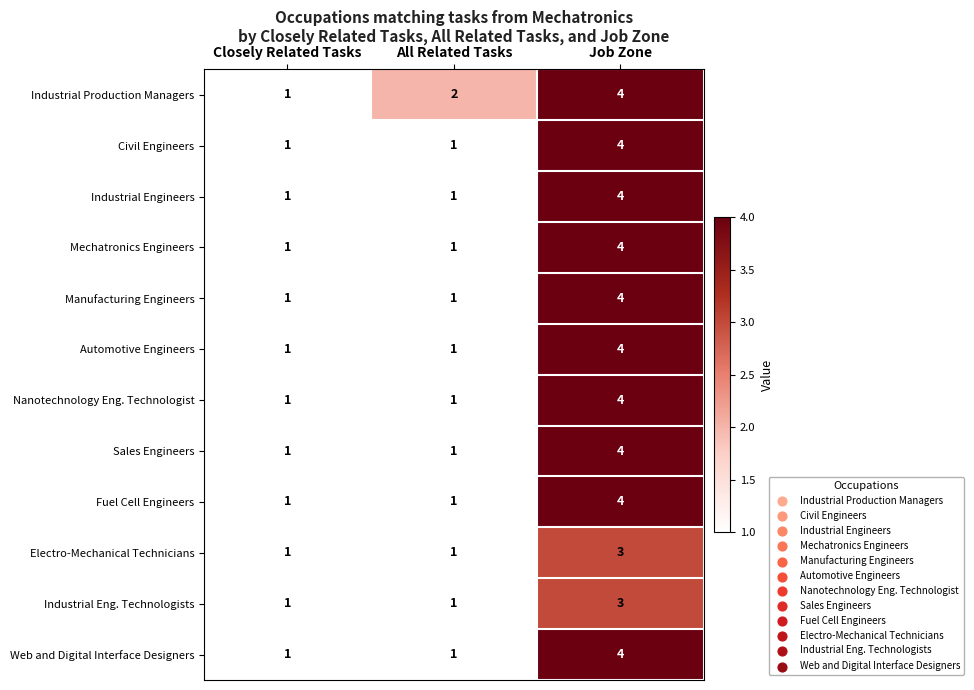

What is the minimum value shown in the chart?

1